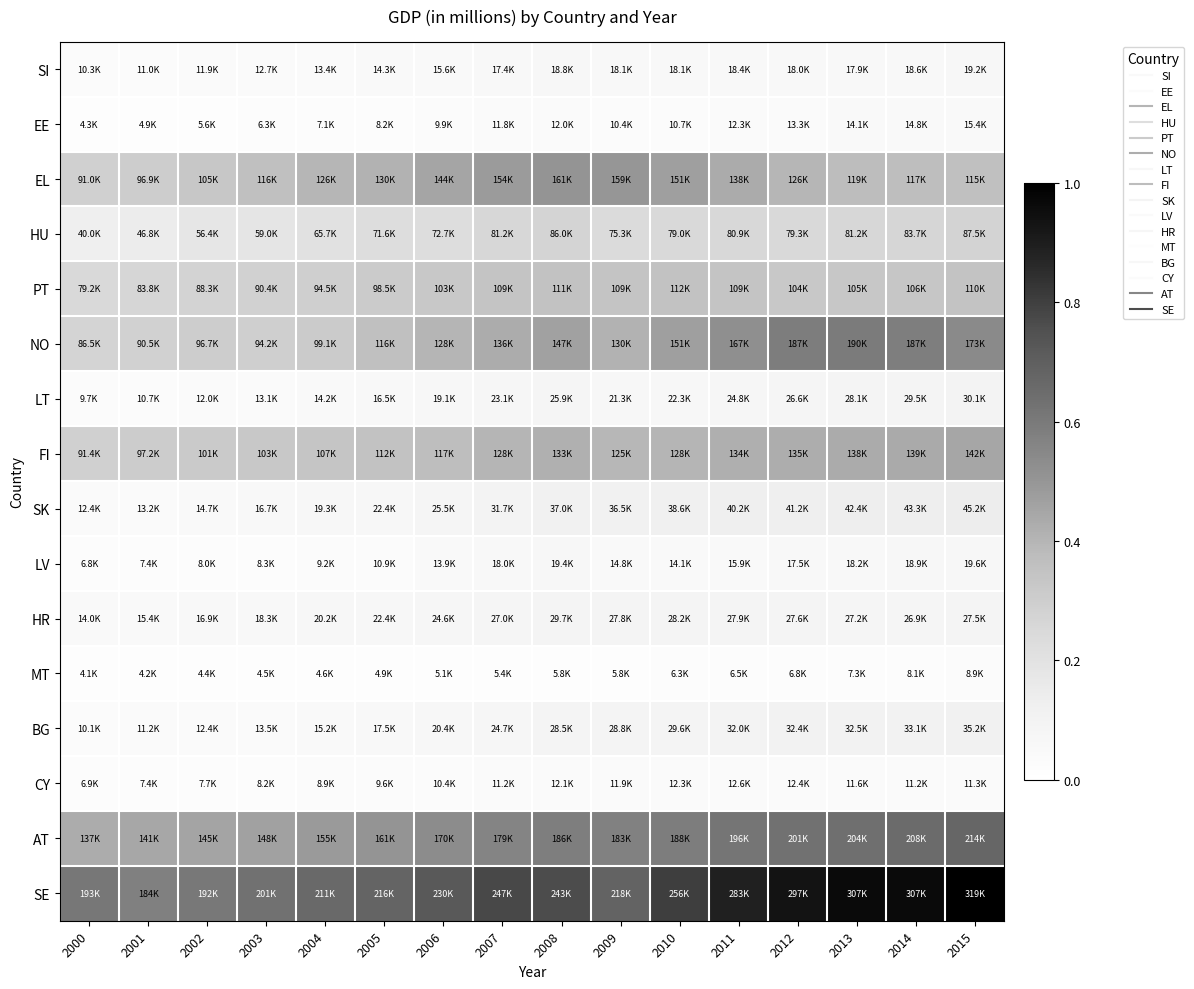

Which has a higher value, 2009 or 2004?

2009